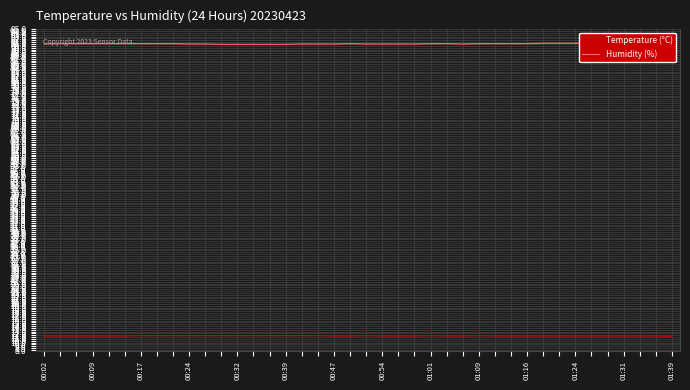

True or false: Temperature (°C) and Humidity (%) intersect in this chart.

False